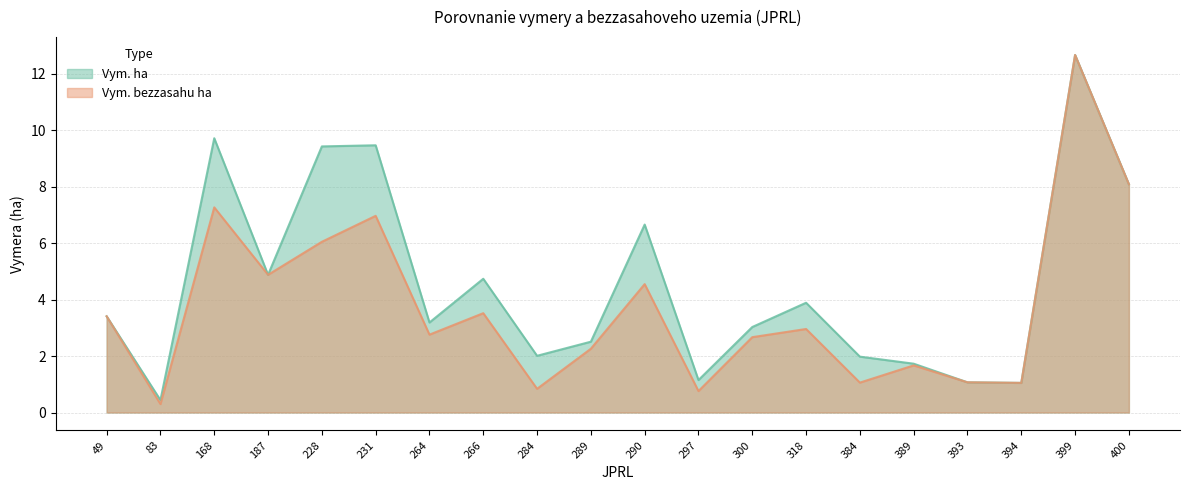

True or false: Vym. bezzasahu ha and Vym. ha intersect in this chart.

False